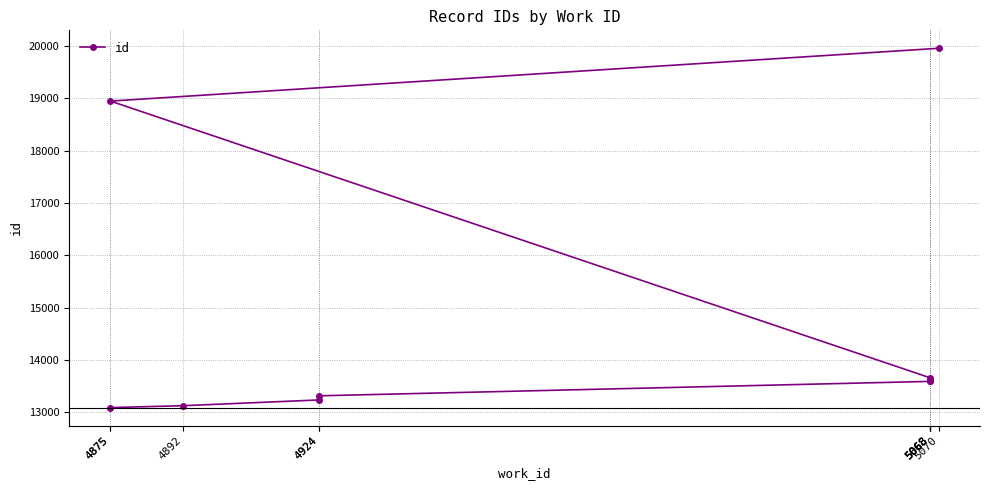

What is the greatest value displayed?

19959